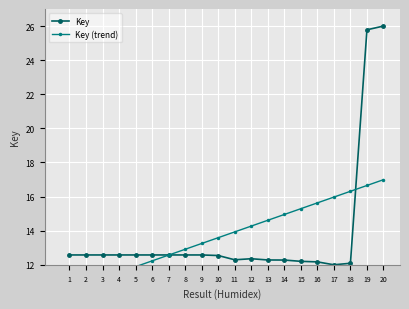

What is the difference between the Key (trend) values at 6 and 1?

1.7